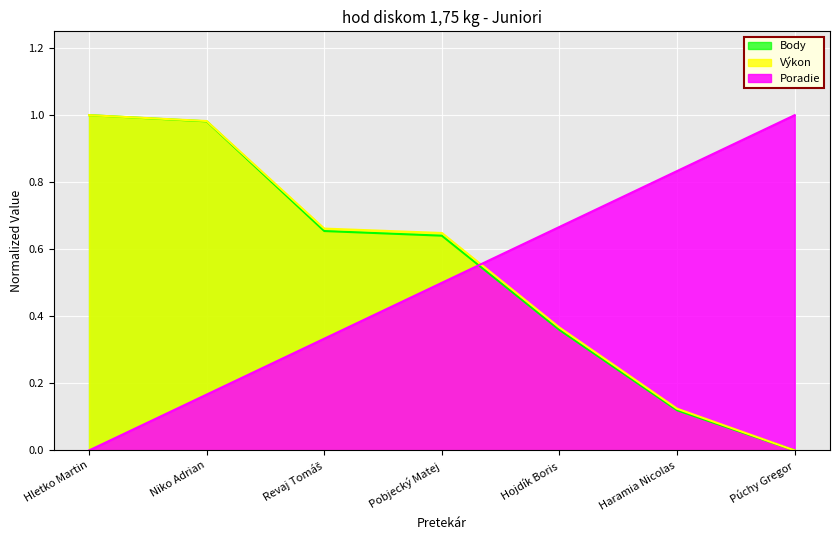

At which label is Body closest to 0?

Púchy Gregor